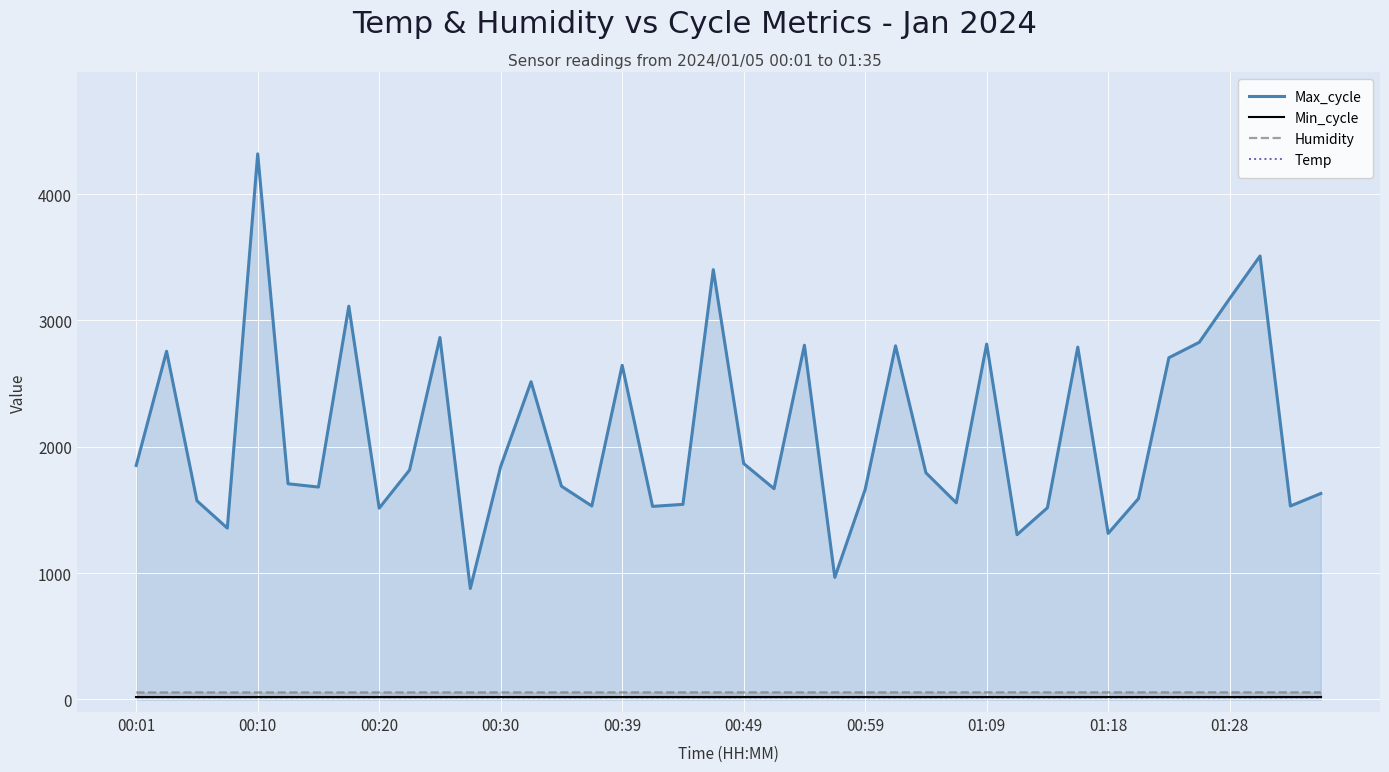

What is the maximum value for Max_cycle?

4319.0